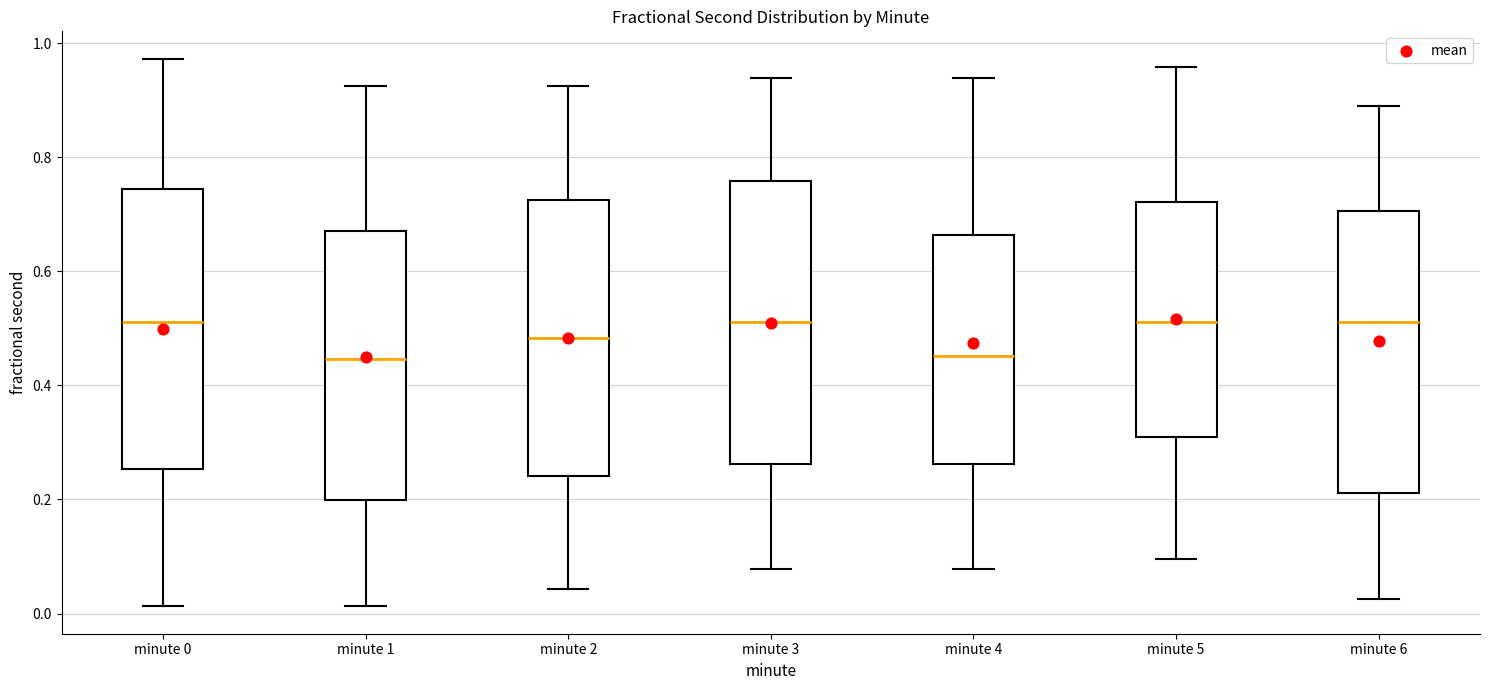

Reading left to right, read every box against the y-axis: the position of its median line, the range the box covers, and the ends of its whiskers. The values are not printed on the chart, so give them approximately, as read against the axis.

minute 0: median 0.52, box 0.26 to 0.74, whiskers 0.02 to 0.98
minute 1: median 0.44, box 0.20 to 0.66, whiskers 0.02 to 0.92
minute 2: median 0.48, box 0.24 to 0.72, whiskers 0.04 to 0.92
minute 3: median 0.52, box 0.26 to 0.76, whiskers 0.08 to 0.94
minute 4: median 0.46, box 0.26 to 0.66, whiskers 0.08 to 0.94
minute 5: median 0.52, box 0.30 to 0.72, whiskers 0.10 to 0.96
minute 6: median 0.52, box 0.22 to 0.70, whiskers 0.02 to 0.88